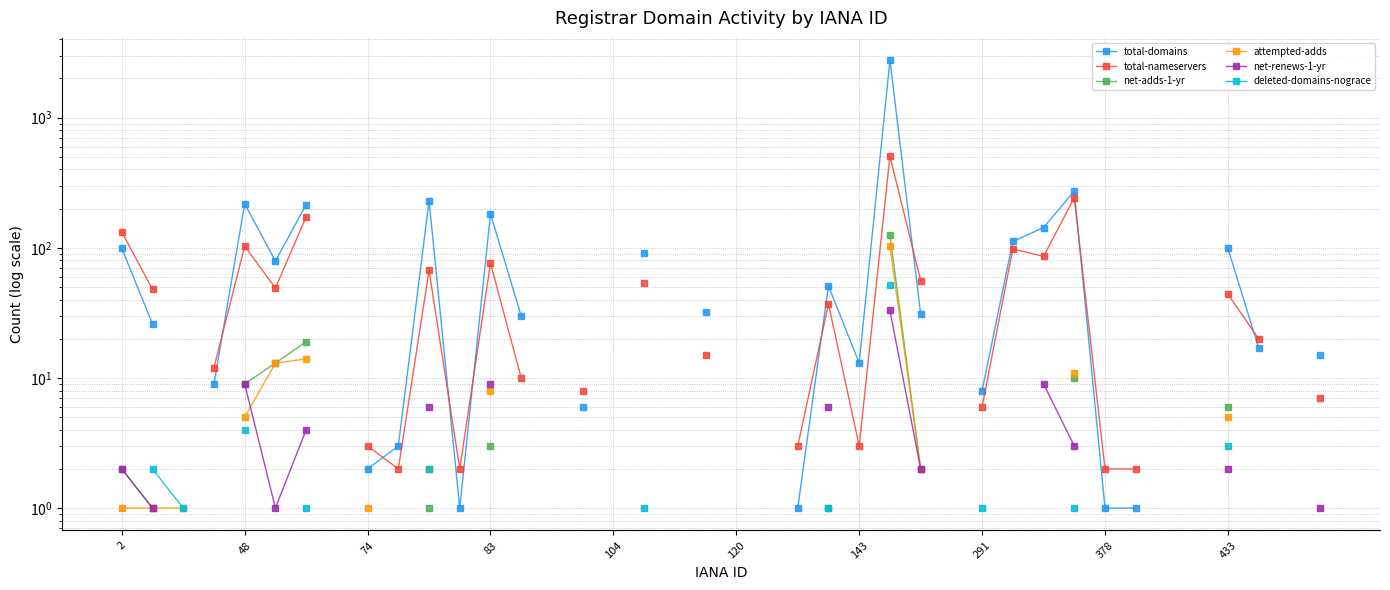

Is the value of total-nameservers at 24 greater than the value of net-renews-1-yr at 30?

No